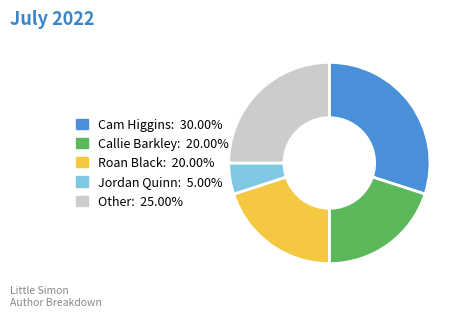

Count the number of slices in the pie.

5